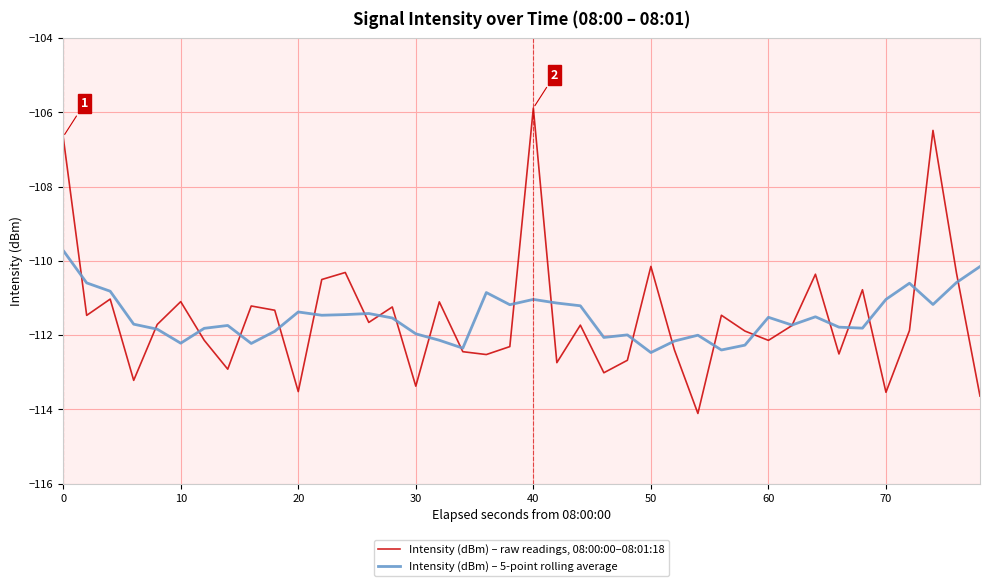

Rank the series by their average value, from lowest to highest.

Intensity (dBm) – raw readings, 08:00:00–08:01:18, Intensity (dBm) – 5-point rolling average